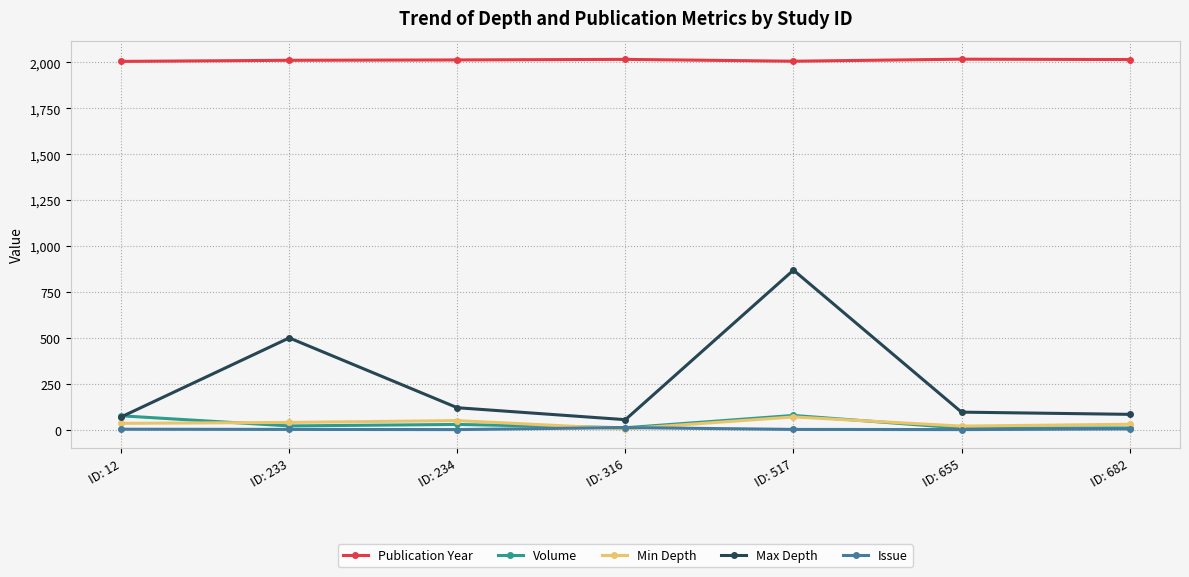

Which series has the largest total across all categories?

Publication Year